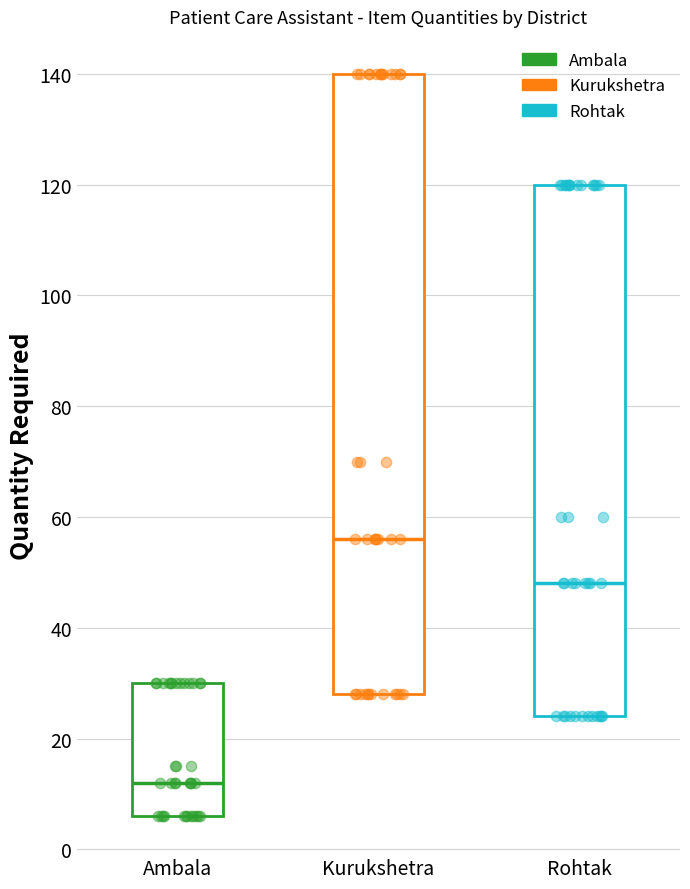

Reading left to right, read every box against the y-axis: the position of its median line, the range the box covers, and the ends of its whiskers. The values are not printed on the chart, so give them approximately, as read against the axis.

Ambala: median 12, box 6 to 30, whiskers 6 to 30
Kurukshetra: median 56, box 28 to 140, whiskers 28 to 140
Rohtak: median 48, box 24 to 120, whiskers 24 to 120